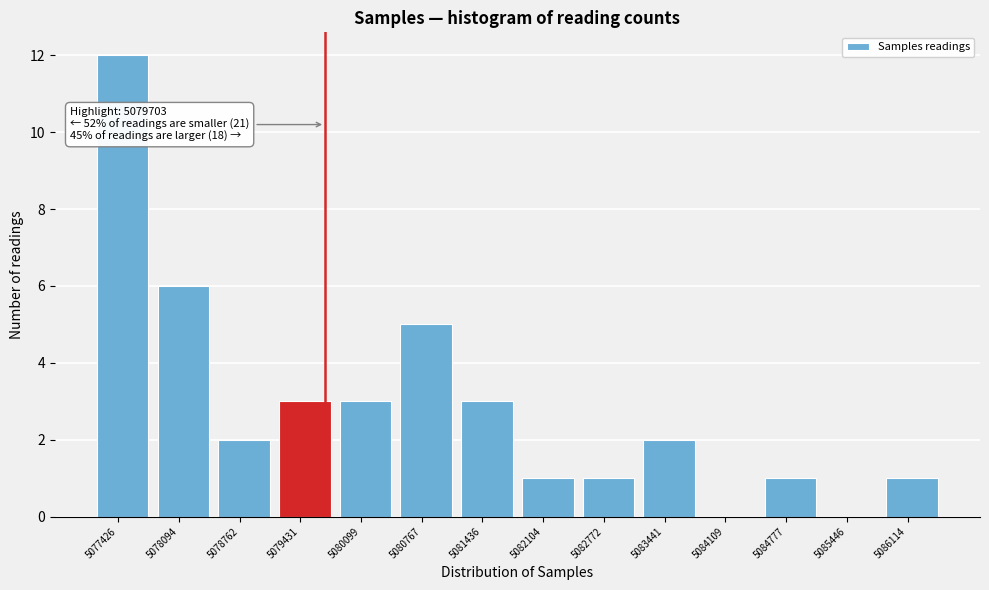

Reading right to left, extract all data points from this chart.

5086114=1	5085446=0	5084777=1	5084109=0	5083441=2	5082772=1	5082104=1	5081436=3	5080767=5	5080099=3	5079431=3	5078762=2	5078094=6	5077426=12